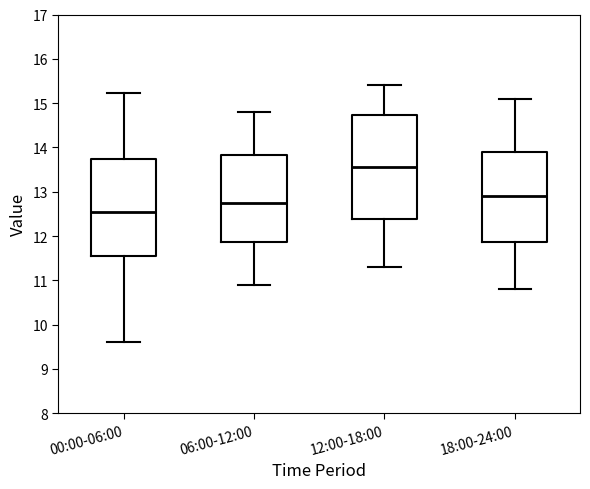

Which box has the highest median line?

12:00-18:00